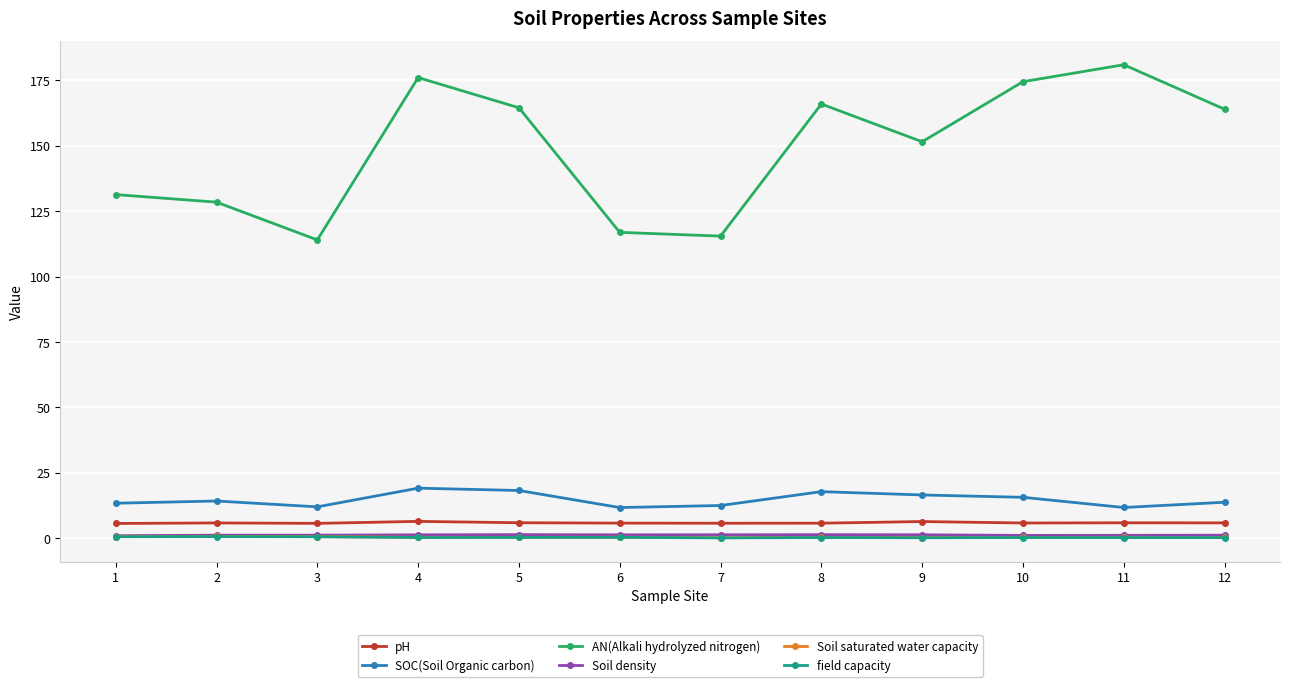

Count the number of categories in the chart.

12